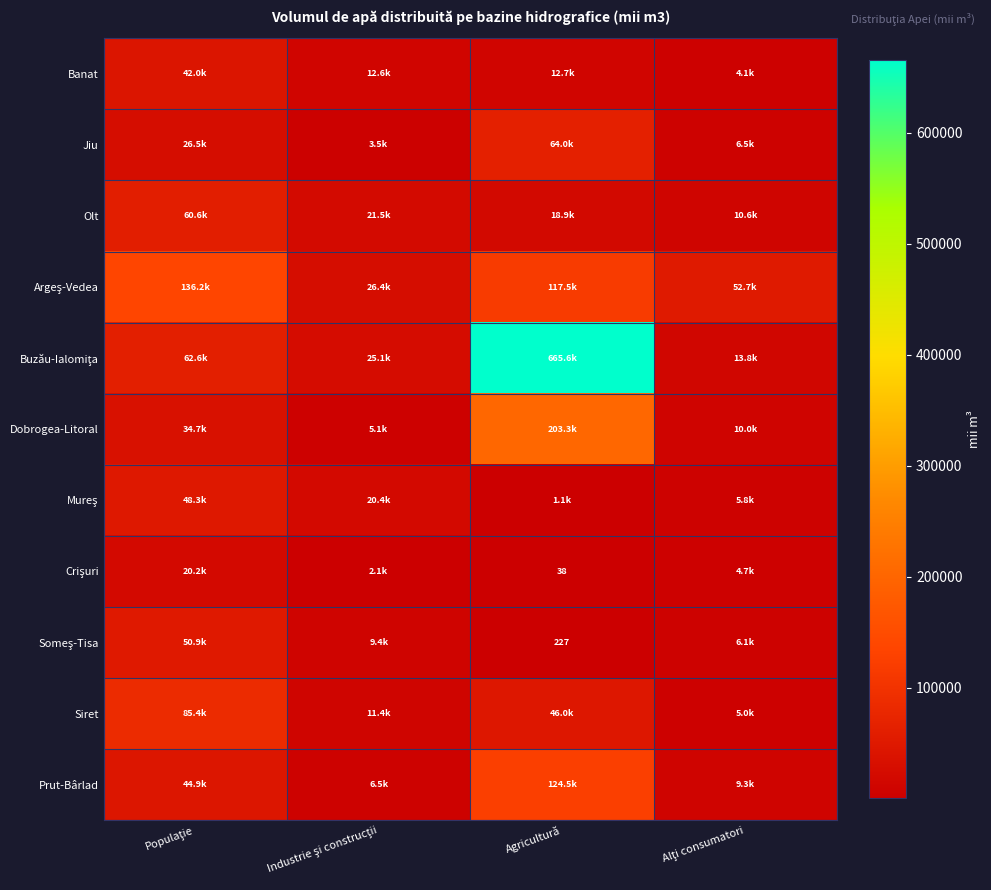

The value of Jiu at Industrie şi construcţii is 3496.1. True or false?

True